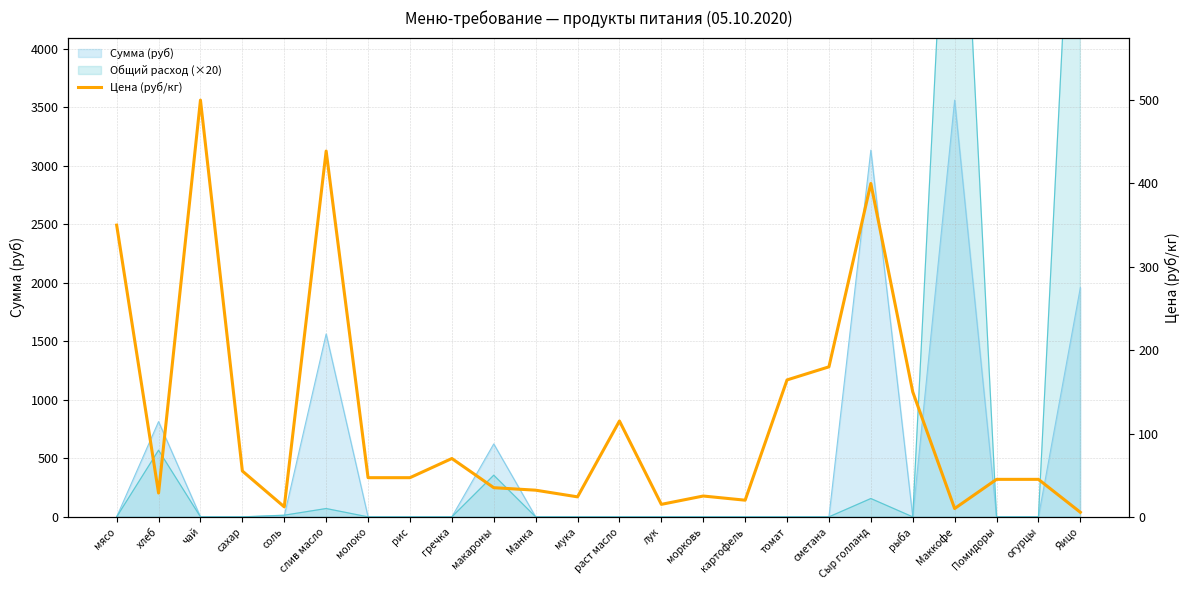

At which category does the chart reach its minimum across all series?

Яицо